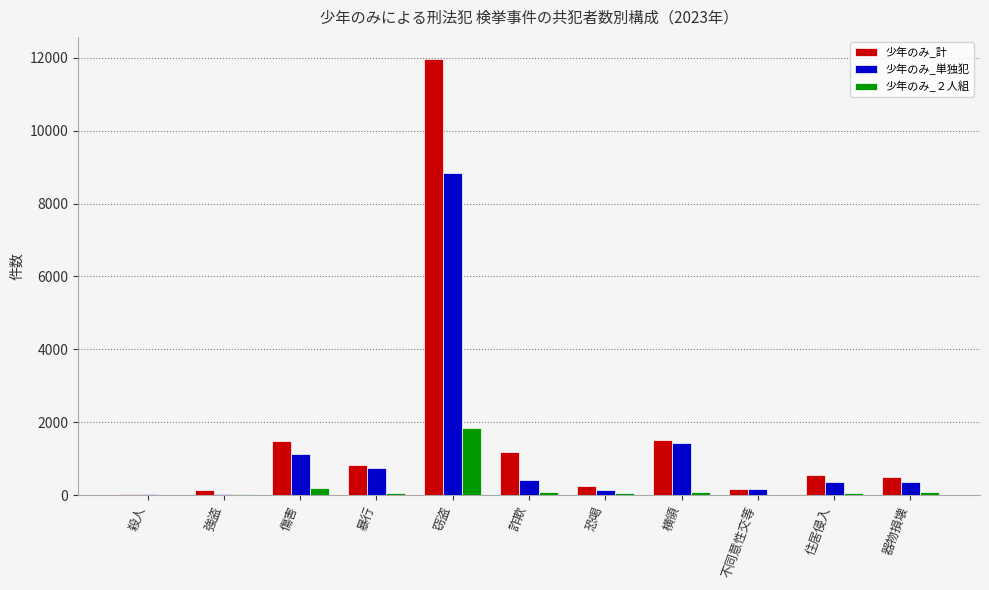

What is the sum of the 少年のみ_計 values at 殺人 and 不同意性交等?

222